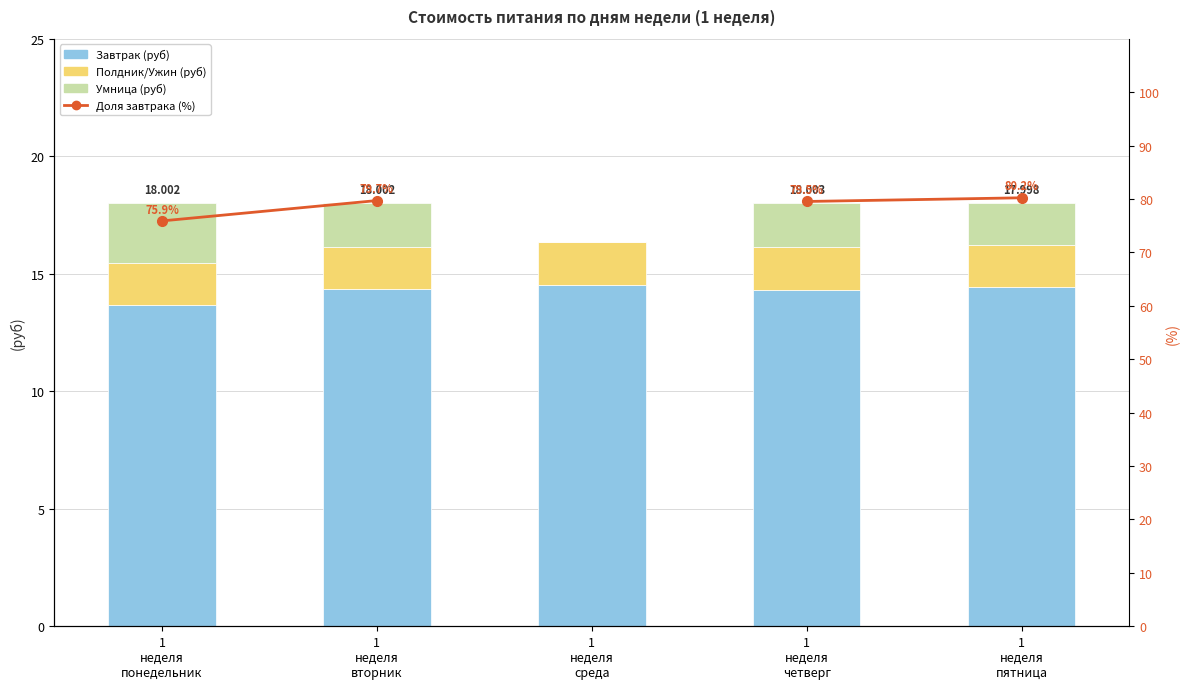

Does the chart contain stacked bars?

No